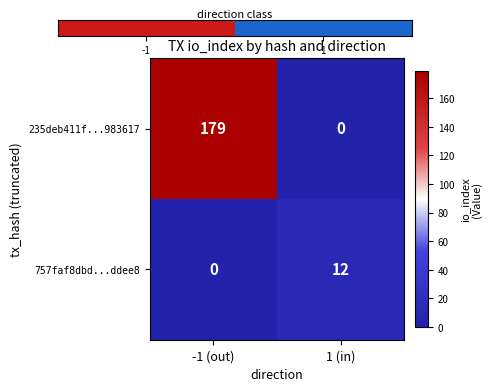

Reading left to right, extract all data points from this chart.

235deb411f...983617: 179	0
757faf8dbd...ddee8: 0	12